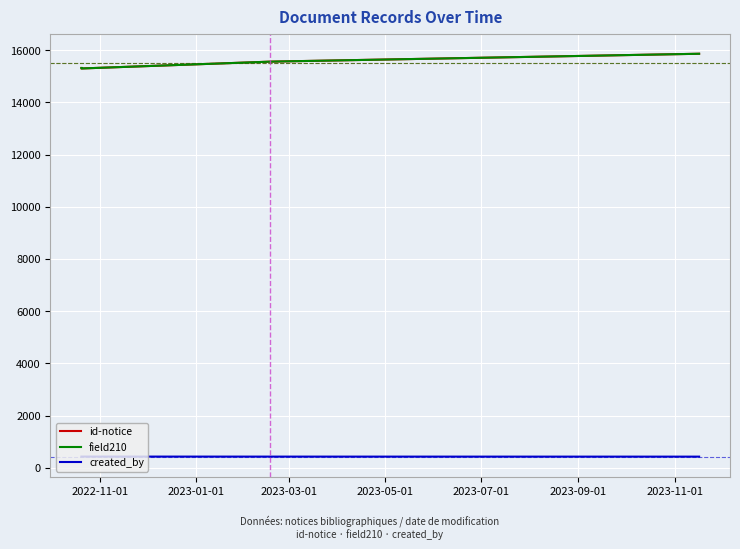

Does the chart have visible grid lines?

Yes